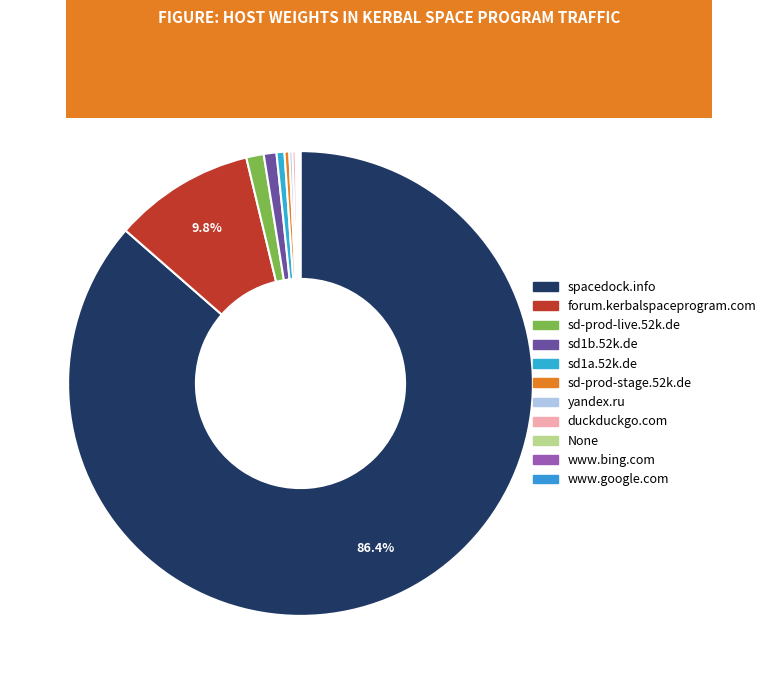

Count the number of slices in the pie.

11